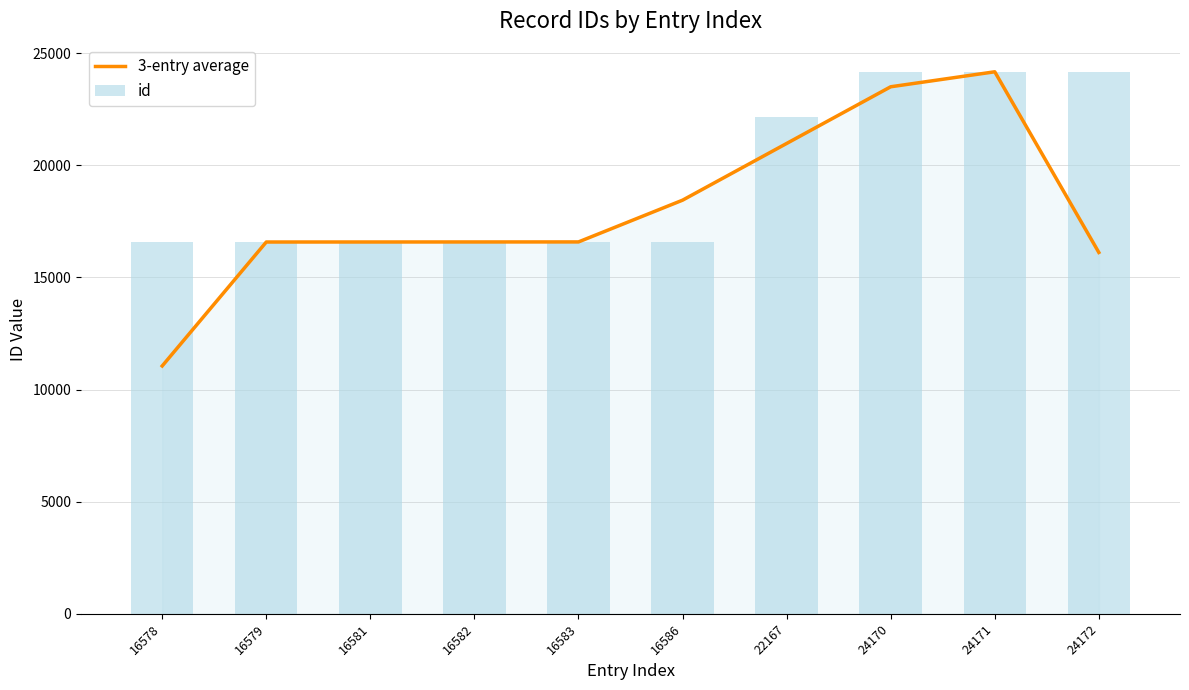

Are the bars grouped side by side (vs. stacked)?

Yes